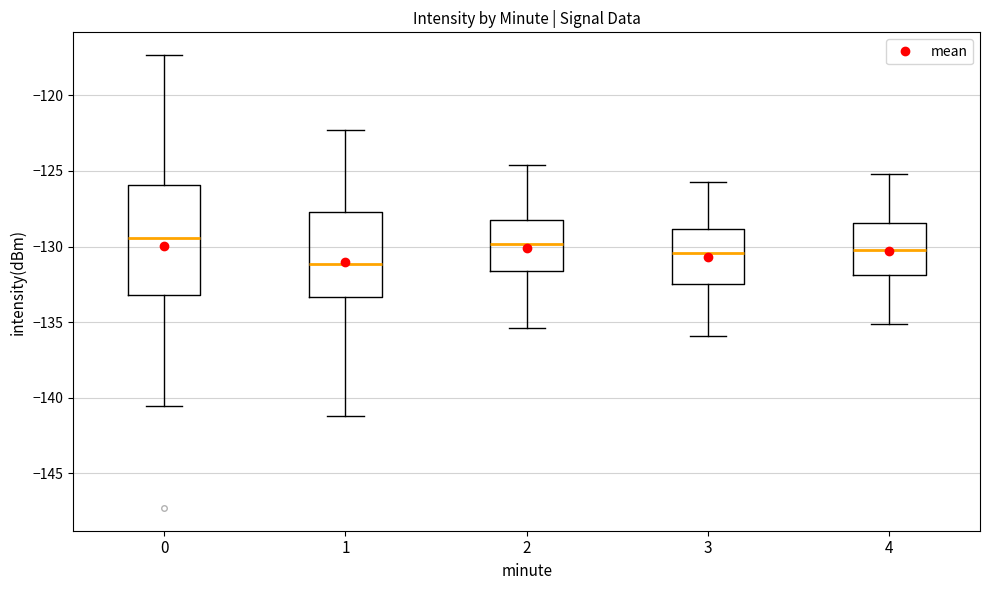

Where is the upper edge of the box at x = 2 on the y-axis? The values are not printed on the chart, so give them approximately, as read against the axis.

-128.5